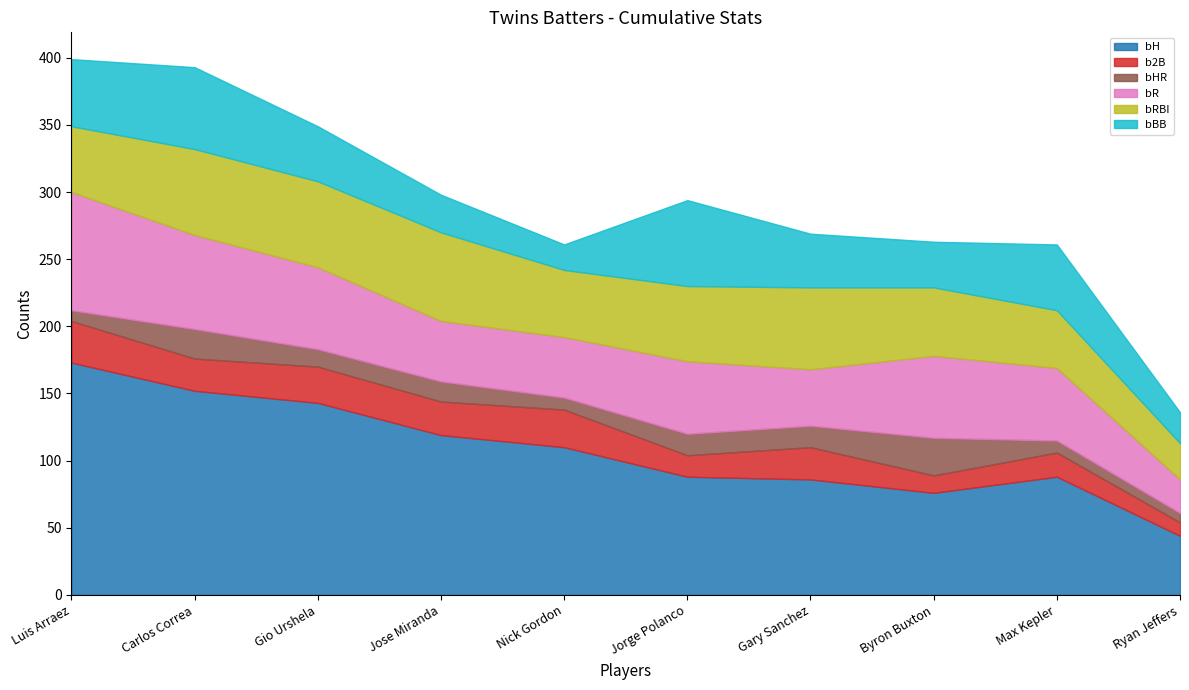

What is the total value across all series at Gio Urshela?

349